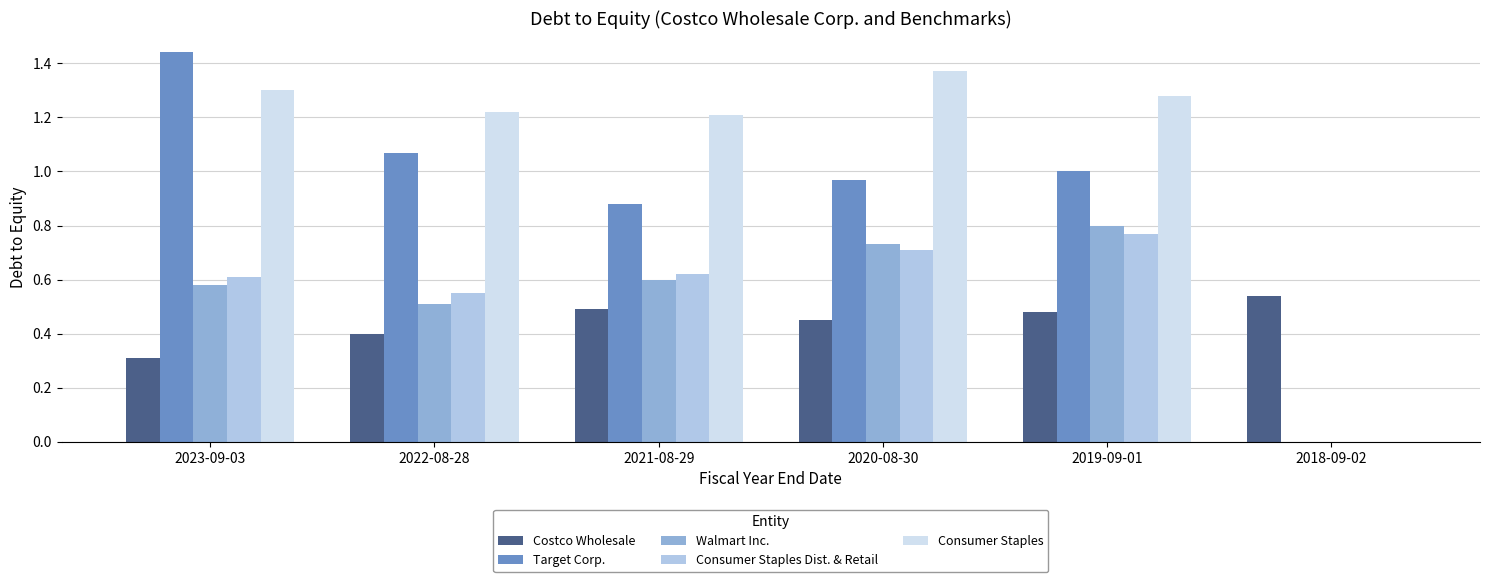

Which category has the highest value across all series?

2023-09-03